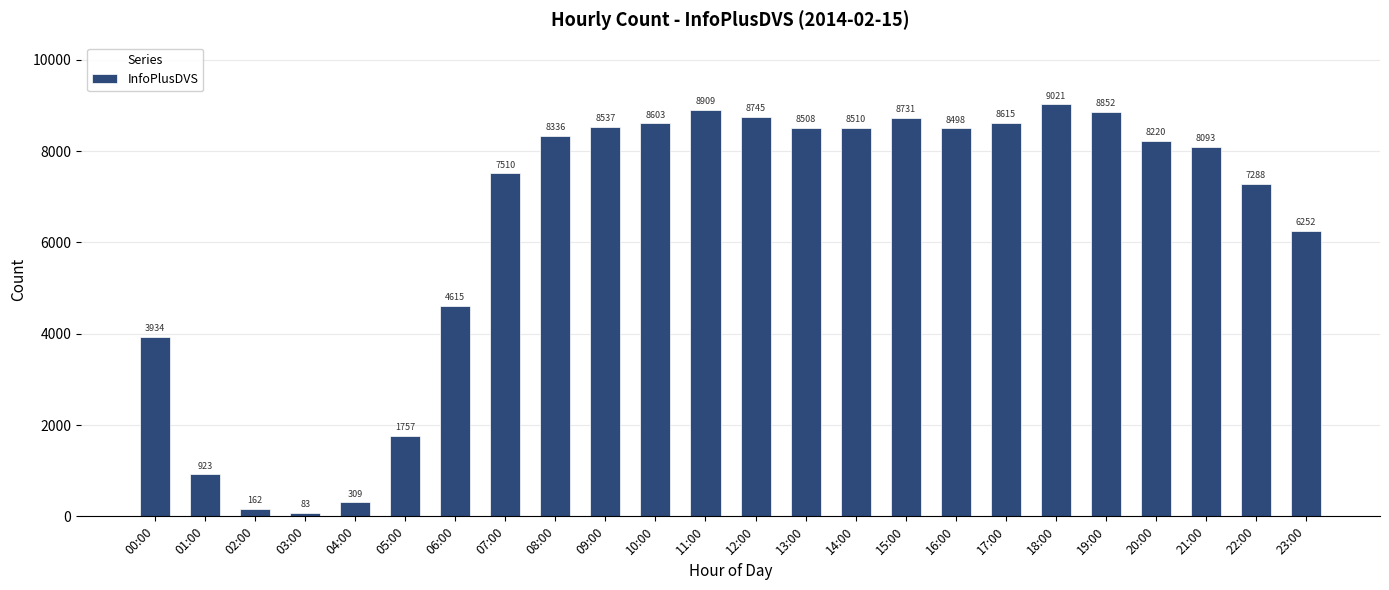

What is the label of the 20th bar from the left?

19:00